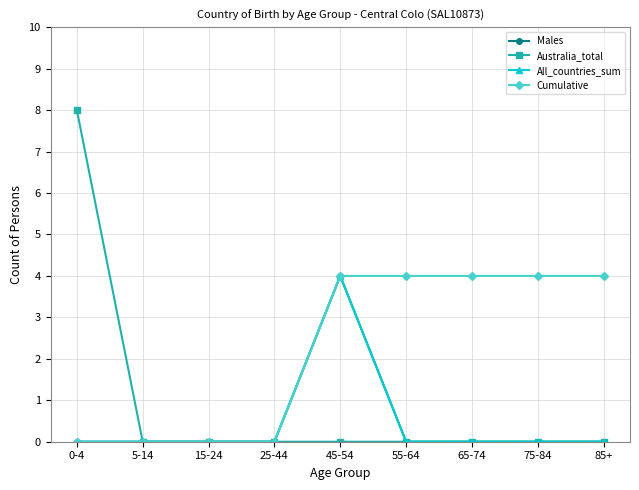

What is the sum of the Cumulative values at 65-74 and 45-54?

8